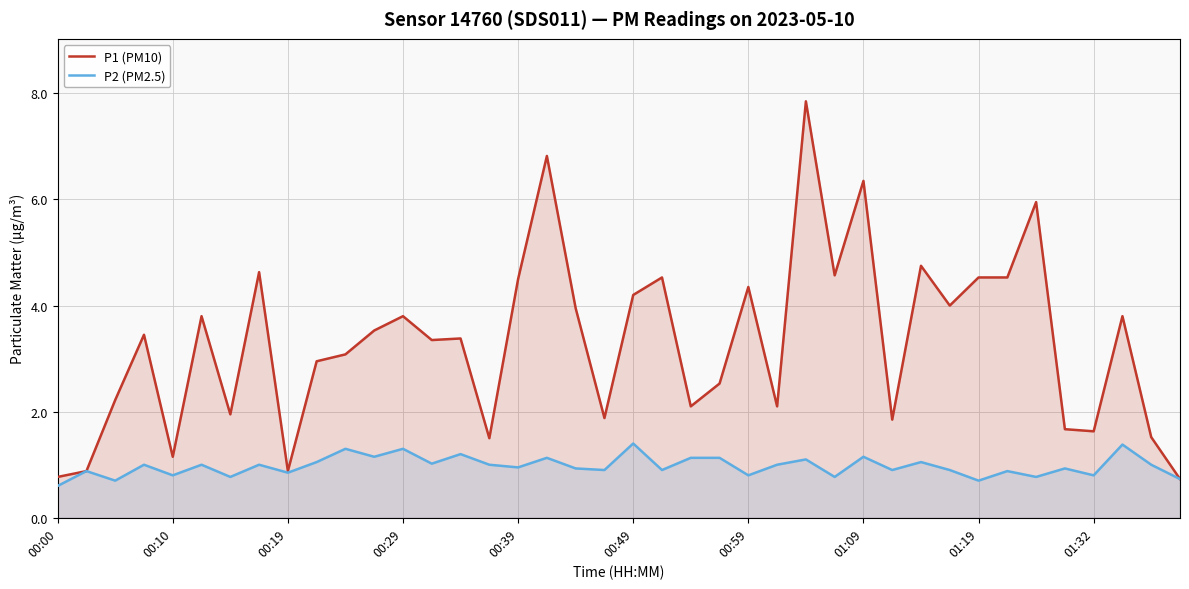

What are all the series names shown in the legend?

P1 (PM10), P2 (PM2.5)